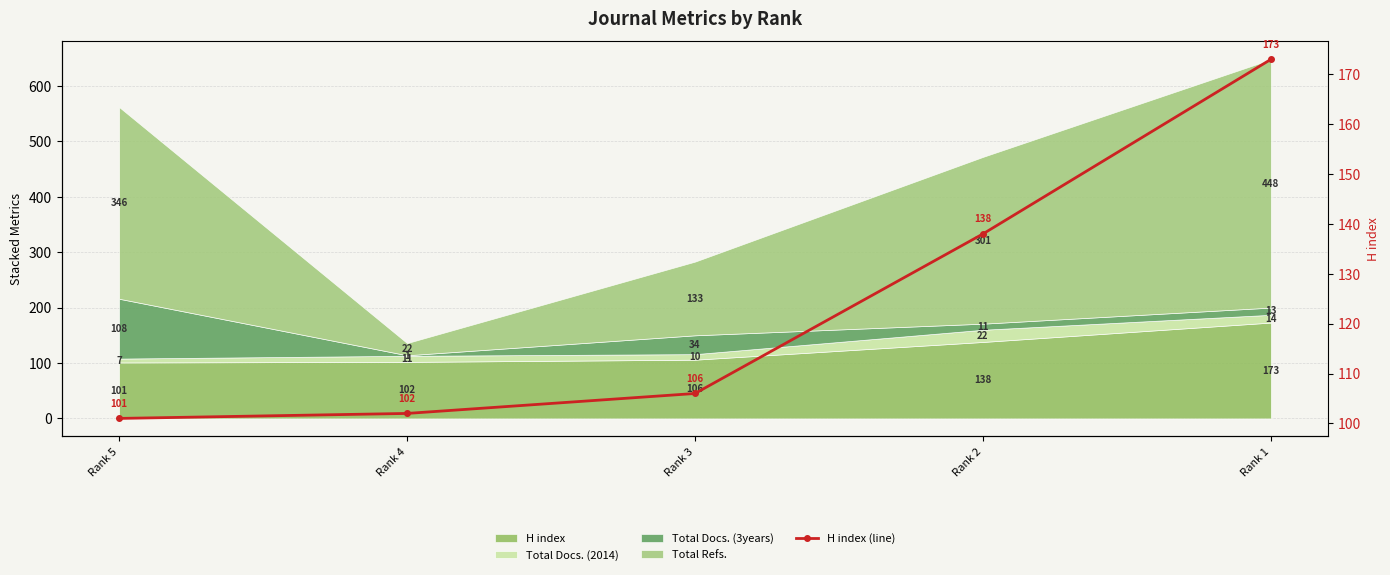

List the labels in order of value, smallest first.

Rank 5, Rank 4, Rank 3, Rank 2, Rank 1